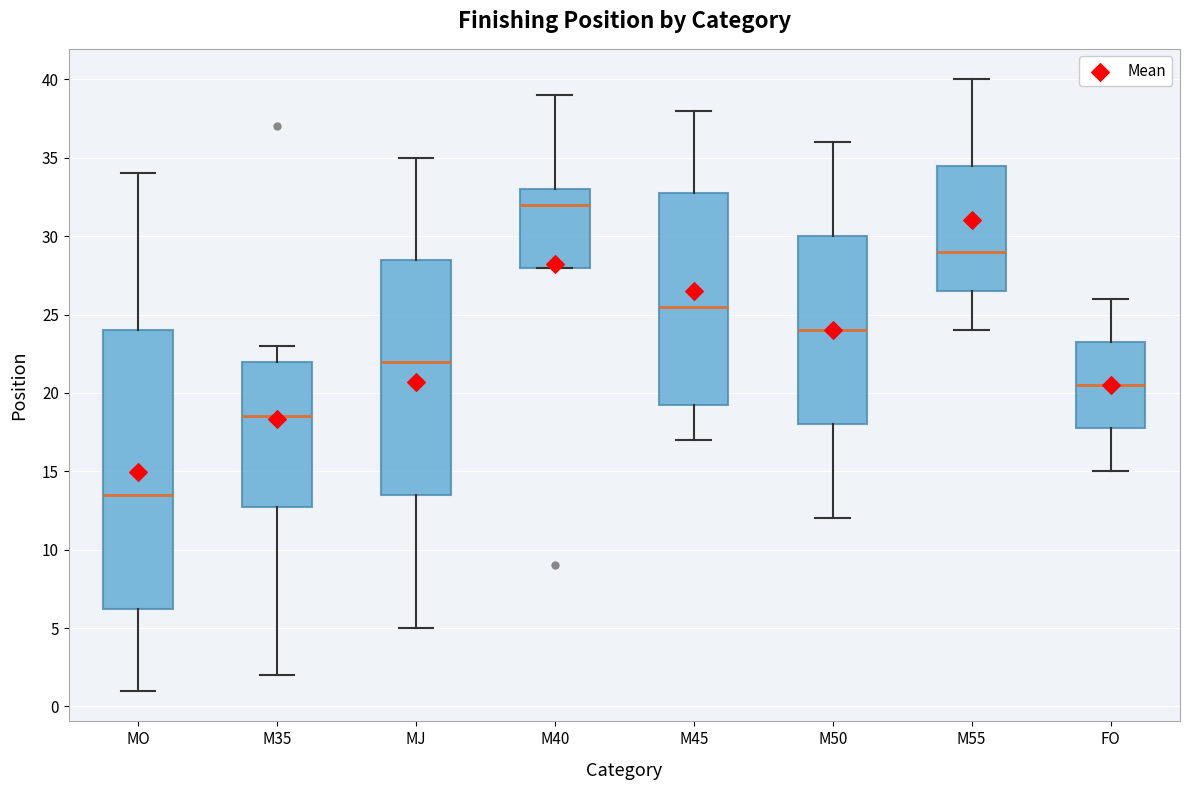

Which box has the lowest median line?

MO